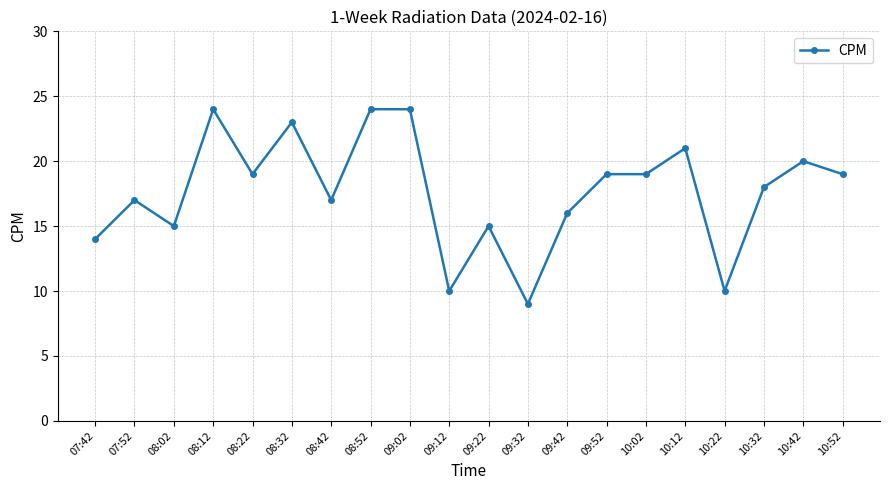

What is the average value?

18